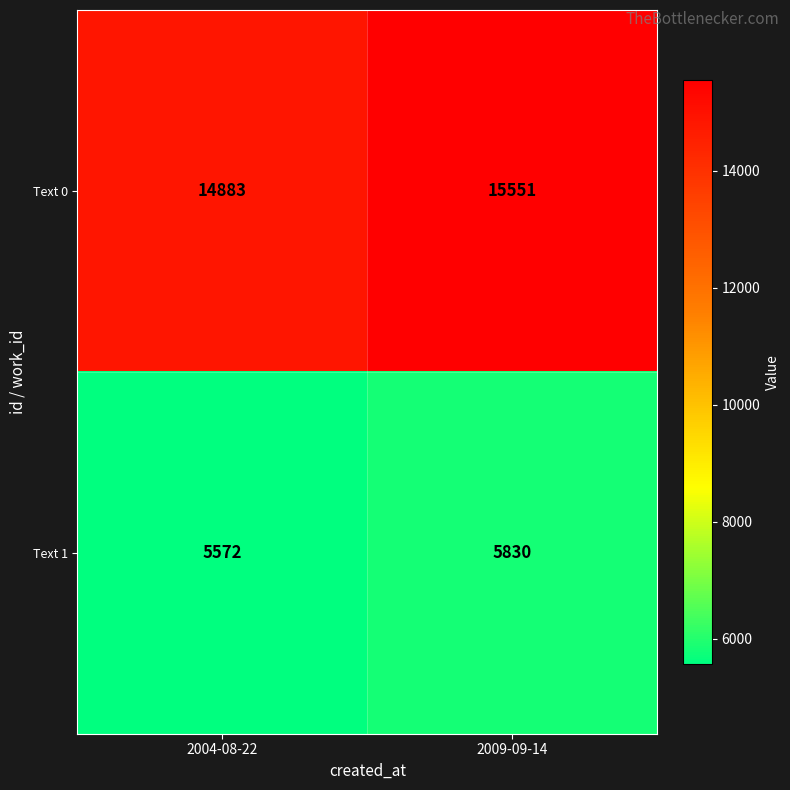

What is the difference between the Text 0 values at 2009-09-14 and 2004-08-22?

668